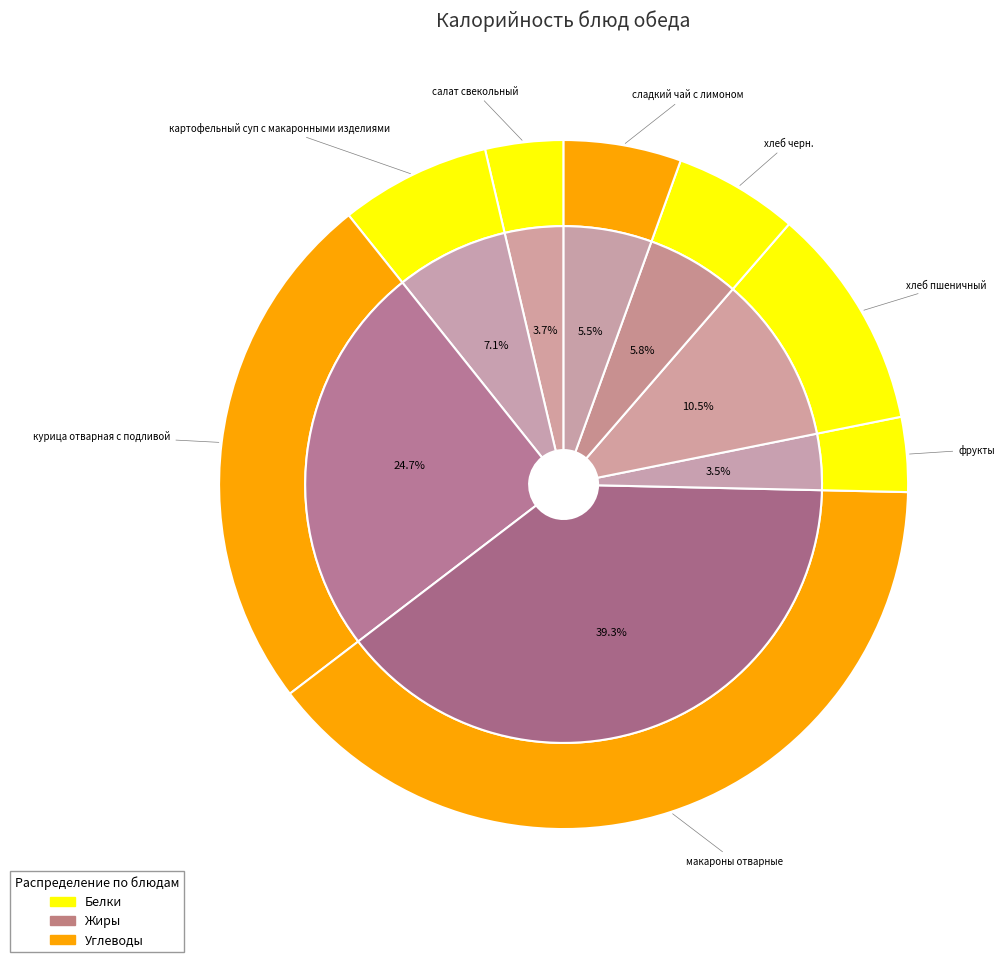

Which category has the biggest portion of the pie?

макароны отварные